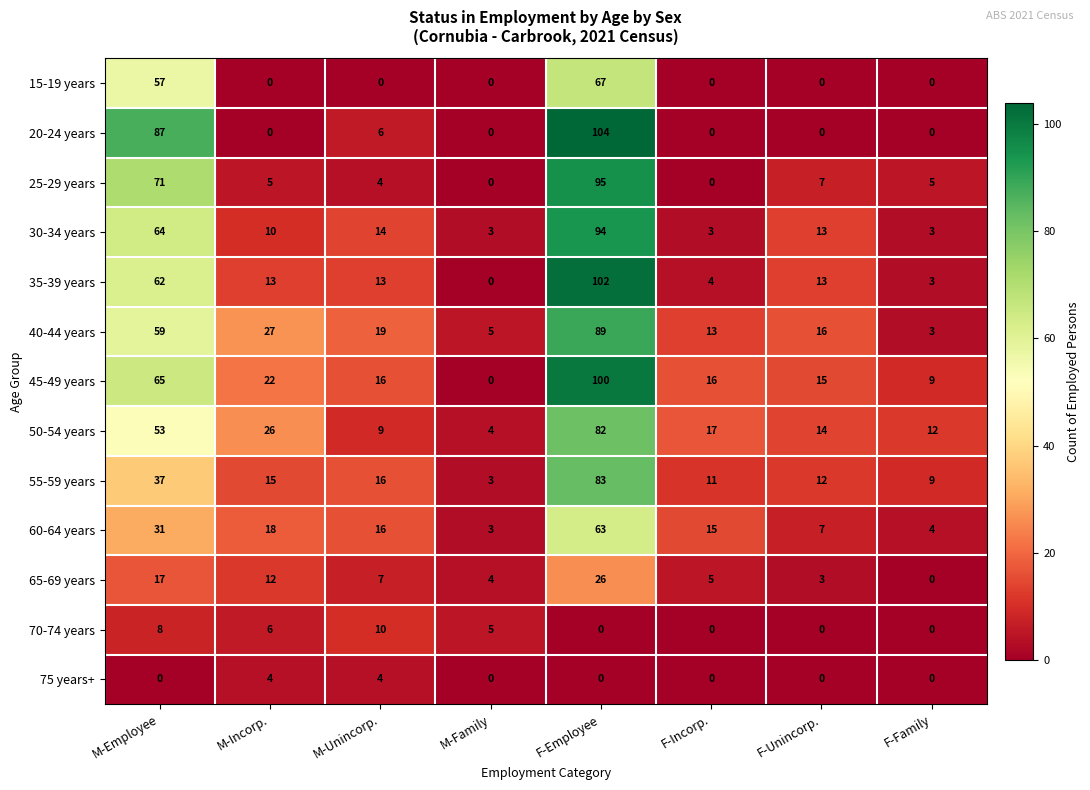

The 45-49 years series shows 0 at M-Family. True or false?

True